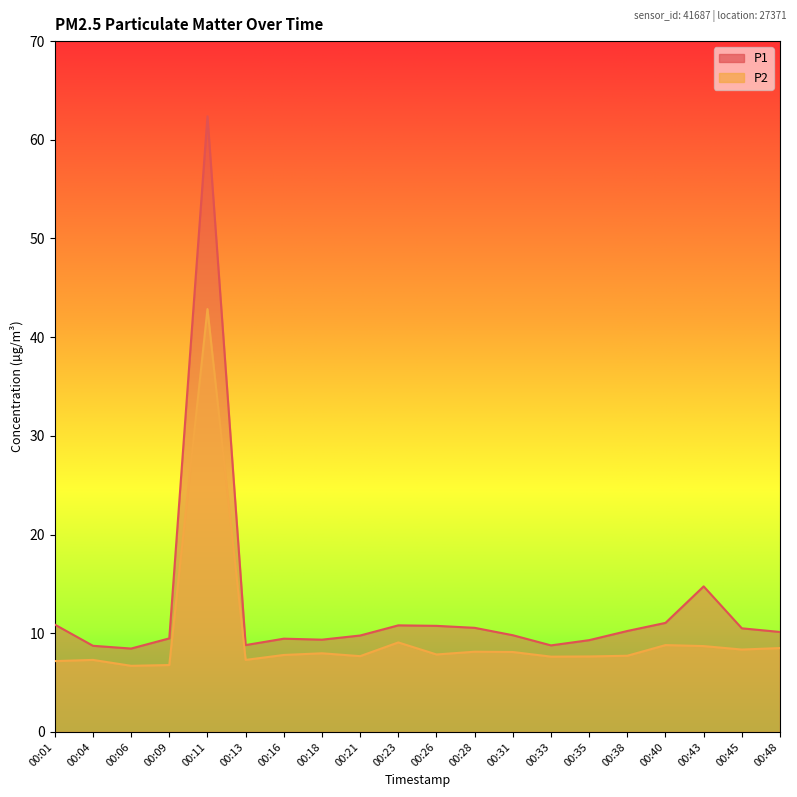

True or false: P2 and P1 intersect in this chart.

False